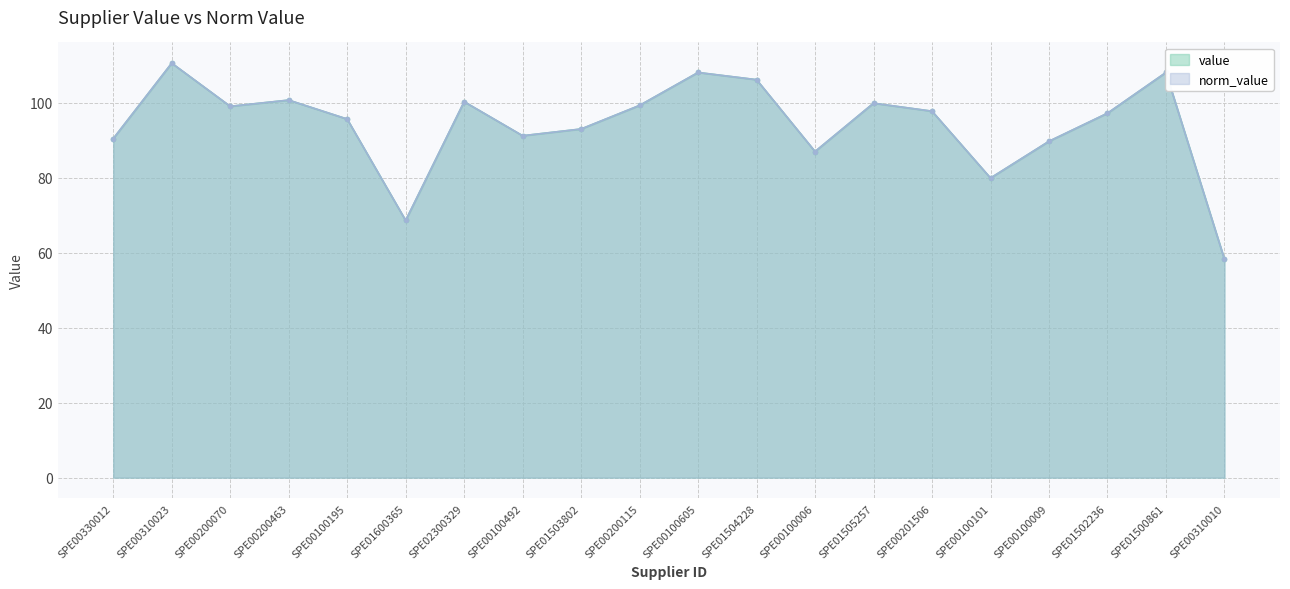

What is the label of the 4th point from the left?

SPE00200463